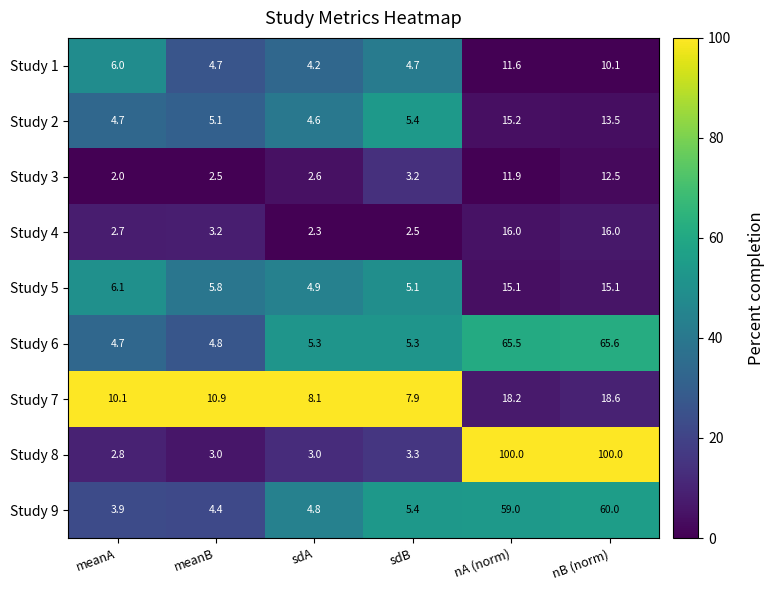

What is the difference between the maximum and minimum values in the Study 3 series?

10.5